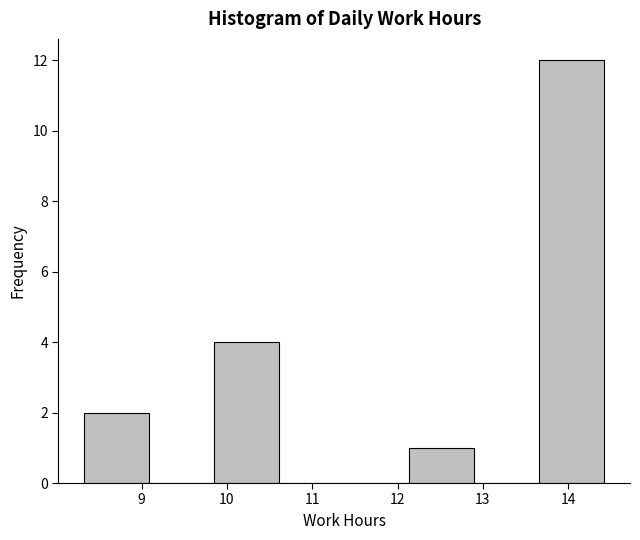

Reading left to right, list every bar in this chart as the range it spans on the x-axis followed by its height. Neither the bar edges nor the heights are printed on the chart, so give them approximately, as read against the axes.

8.3 to 9.1: 2
9.1 to 9.9: 0
9.9 to 10.6: 4
10.6 to 11.4: 0
11.4 to 12.1: 0
12.1 to 12.9: 1
12.9 to 13.7: 0
13.7 to 14.4: 12